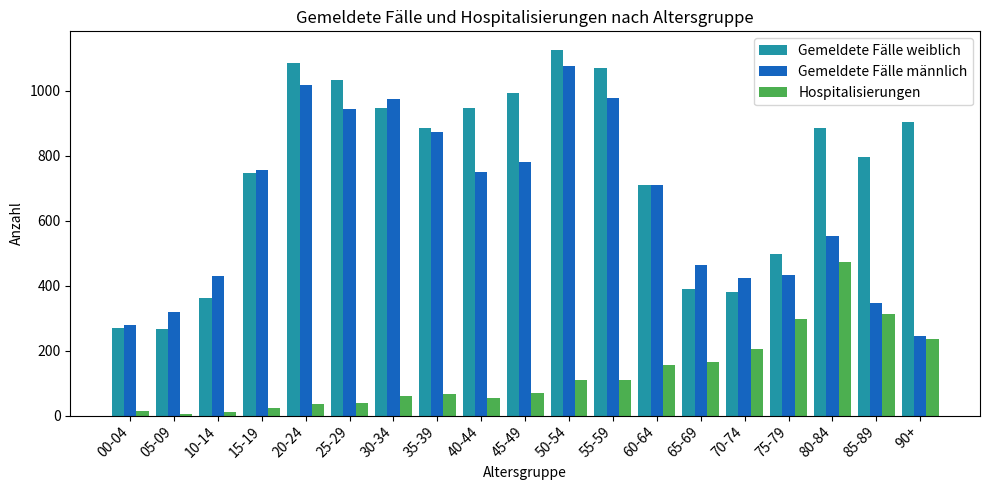

Between 50-54 and 60-64, which series saw the biggest shift?

Gemeldete Fälle weiblich